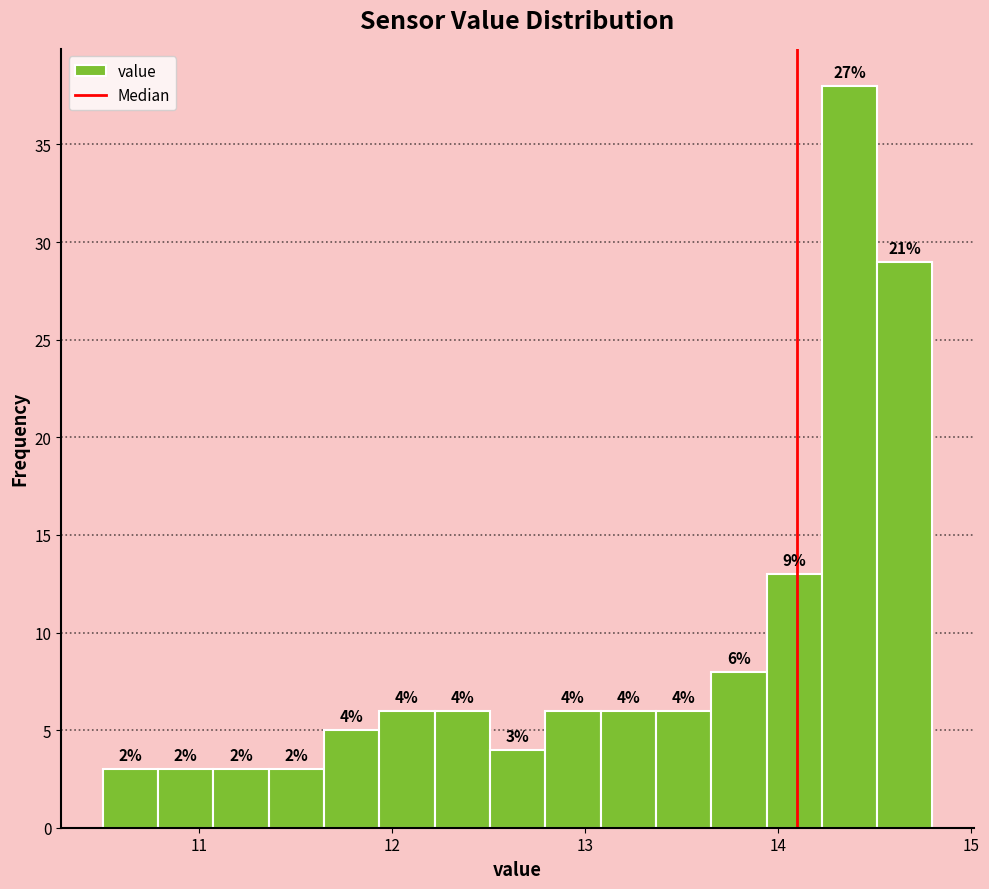

Around what value on the x-axis is the tallest bar? Give the approximate position of its centre, as read against the axis.

14.4